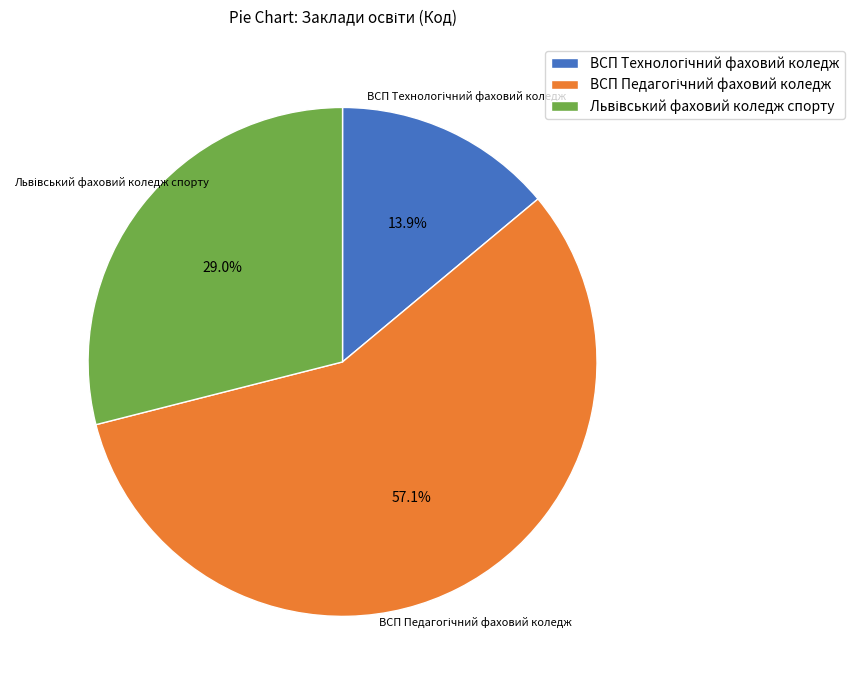

To the nearest percent, what is the average slice percentage?

33%